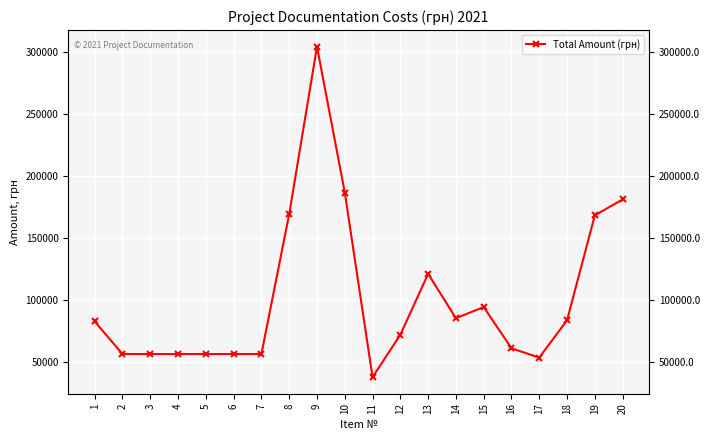

Where does the data first go above 82400?

8